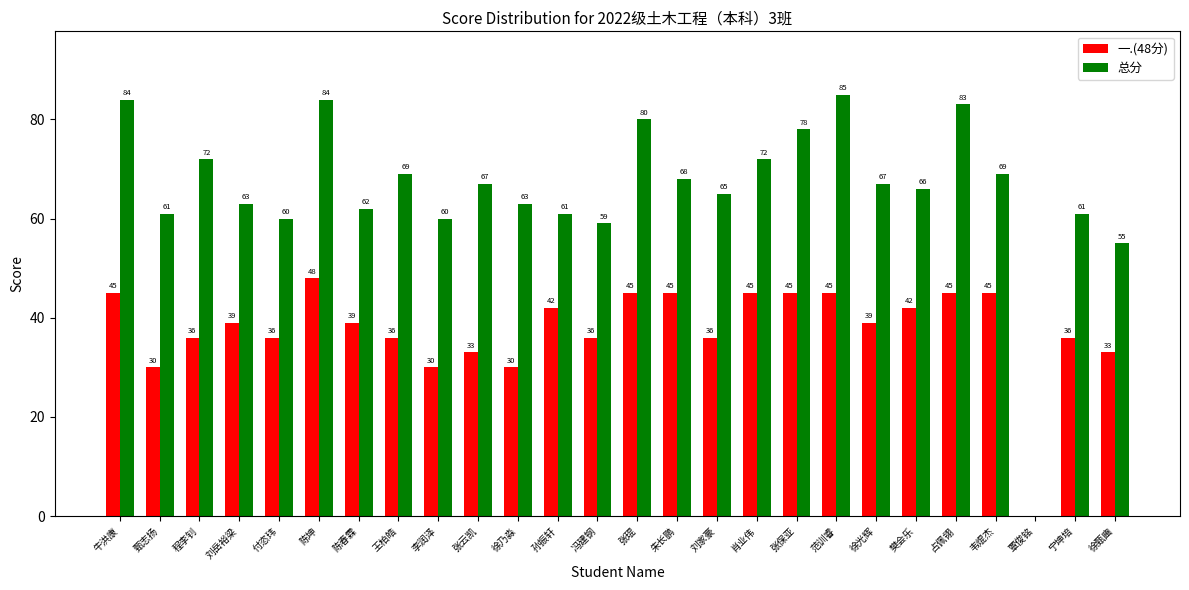

The 一.(48分) series shows 46 at 李润泽. True or false?

False